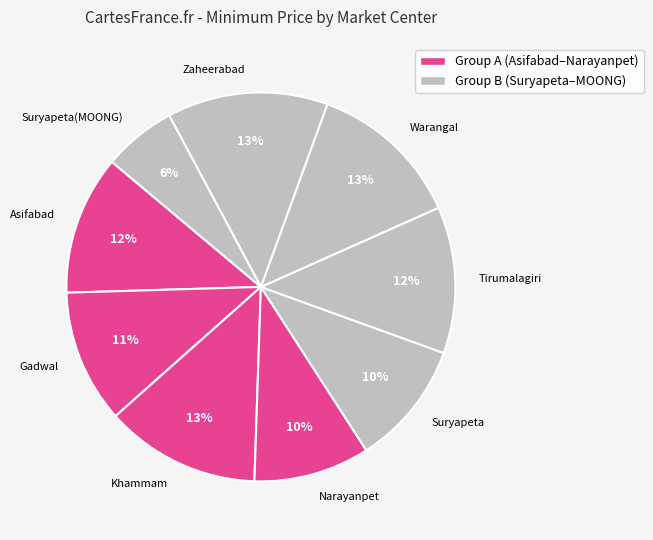

How many slices are in this pie chart?

9